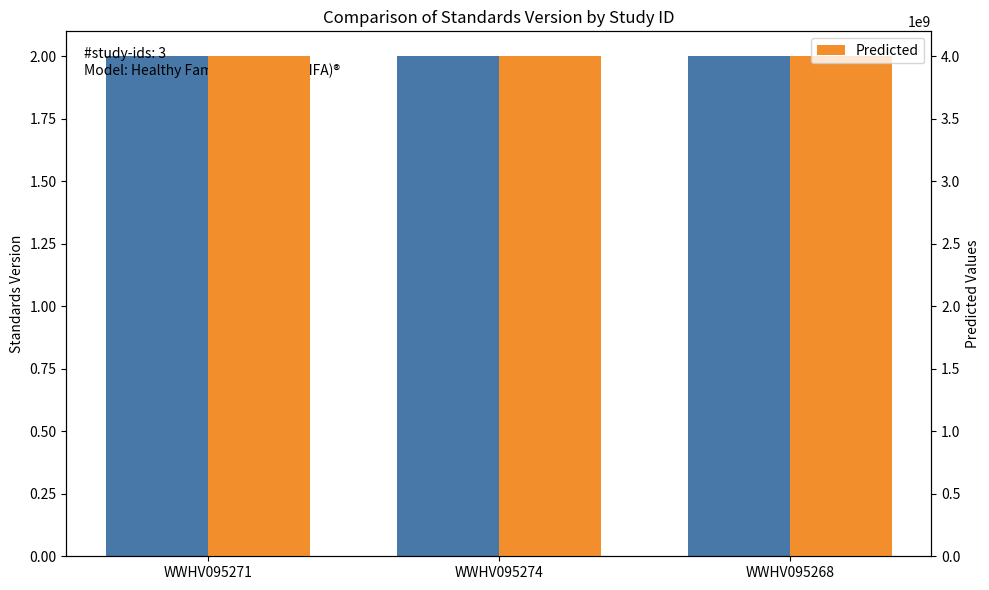

How many bars are there in each group?

2